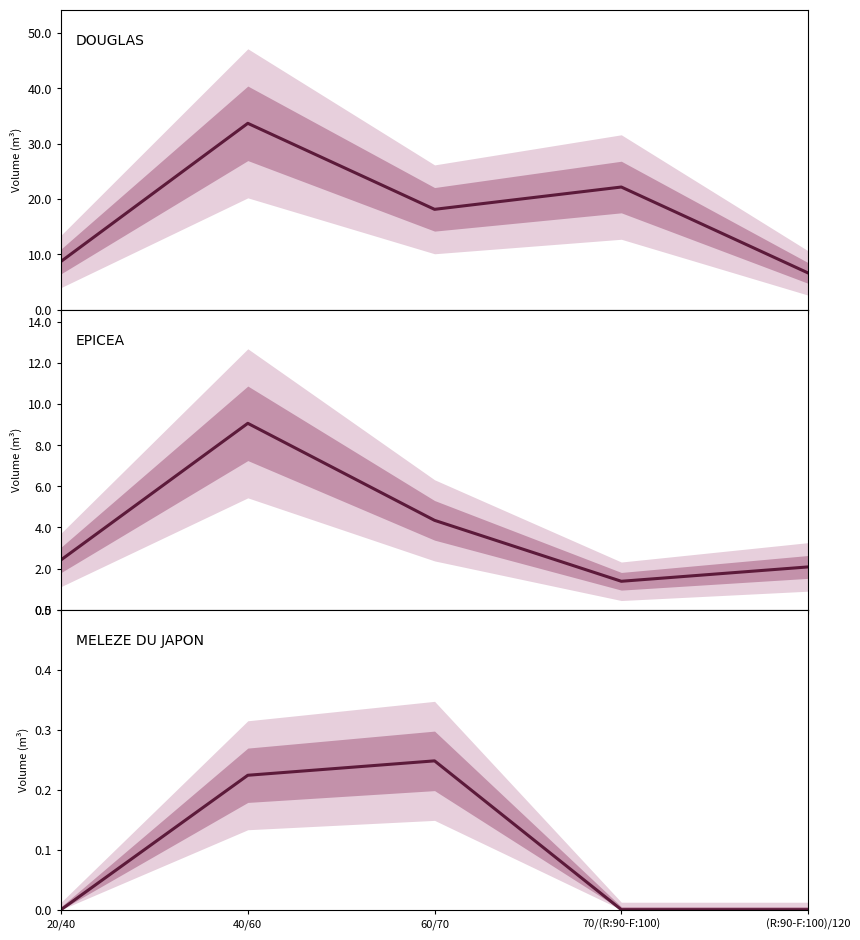

What is the label of the 5th point from the right?

20/40